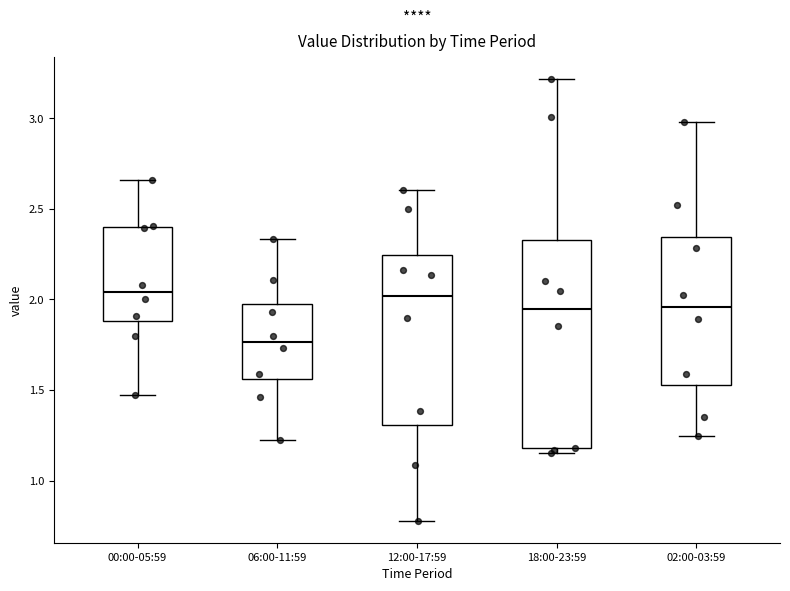

Where is the lower edge of the box for 00:00-05:59 on the y-axis? The values are not printed on the chart, so give them approximately, as read against the axis.

1.90